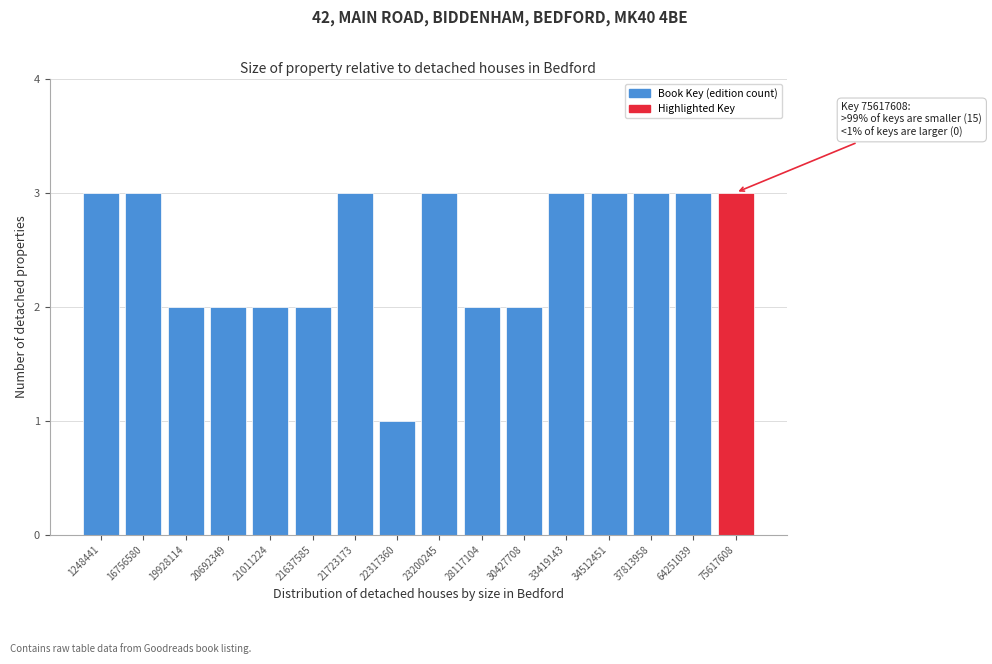

Reading left to right, list all the values displayed in this chart.

1248441=3	16756580=3	19928114=2	20692349=2	21011224=2	21637585=2	21723173=3	22317360=1	23200245=3	28117104=2	30427708=2	33419143=3	34512451=3	37813958=3	64251039=3	75617608=3